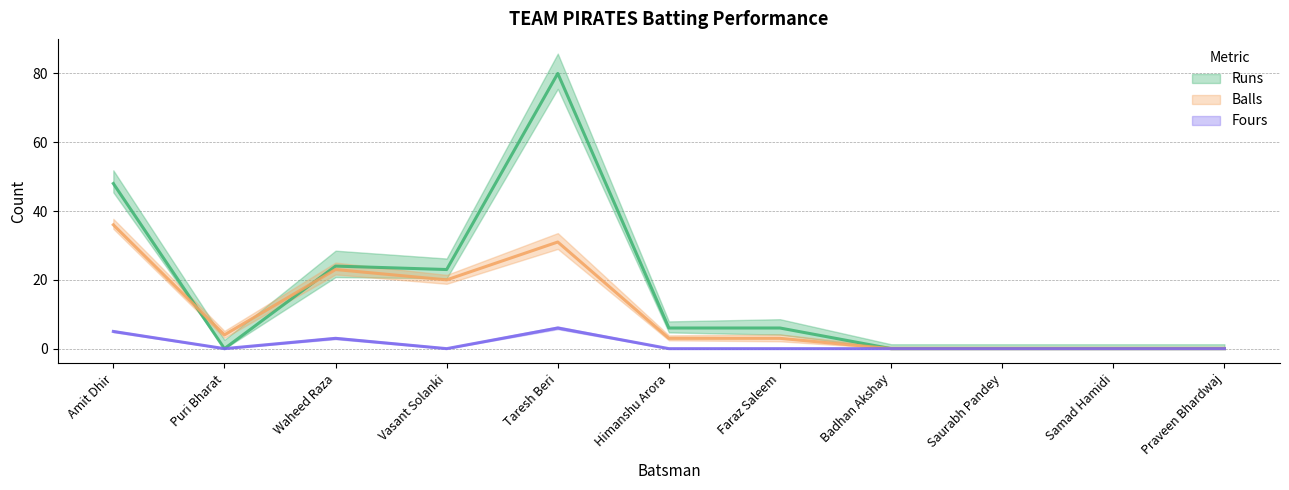

How many positive values does the Balls series have?

7